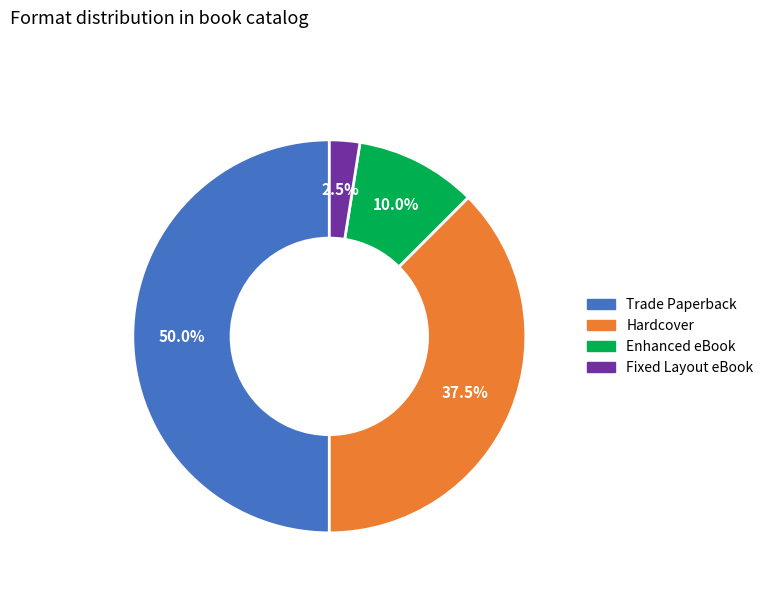

Combined, do Fixed Layout eBook and Enhanced eBook account for over 50%?

No